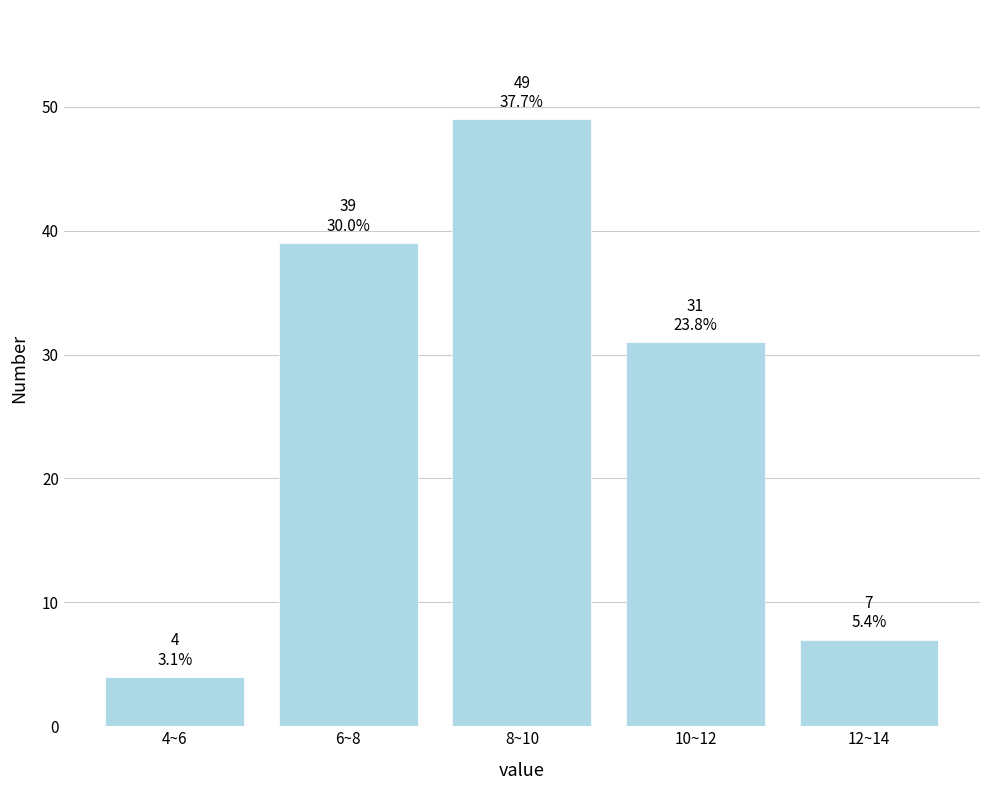

Reading left to right, list all the values displayed in this chart.

4~6=4	6~8=39	8~10=49	10~12=31	12~14=7